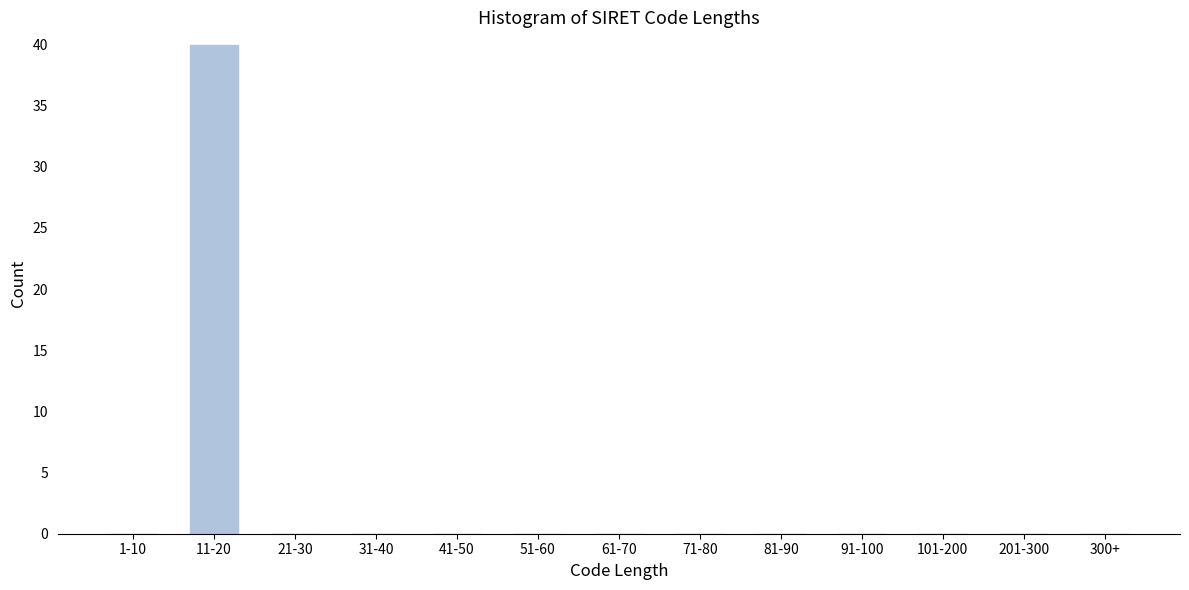

Reading left to right, transcribe all the data shown in this chart.

1-10=0	11-20=40	21-30=0	31-40=0	41-50=0	51-60=0	61-70=0	71-80=0	81-90=0	91-100=0	101-200=0	201-300=0	300+=0